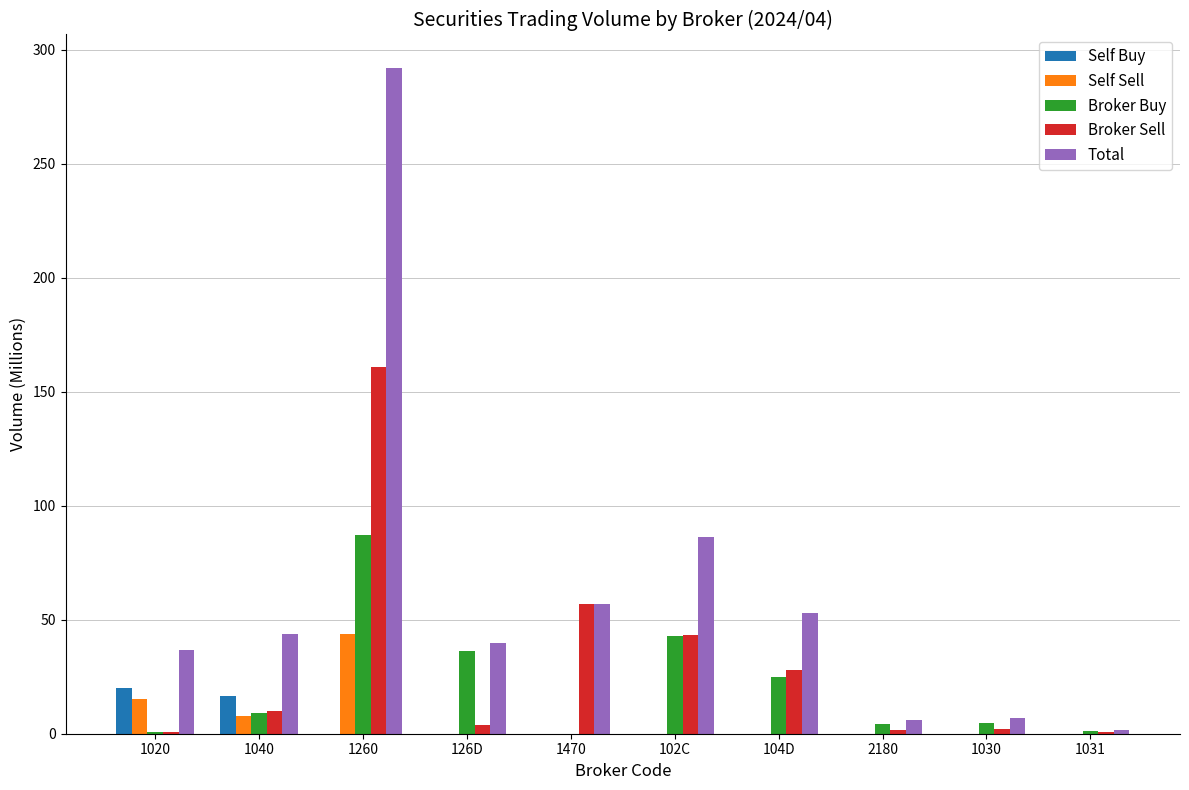

How many series are shown in this chart?

5